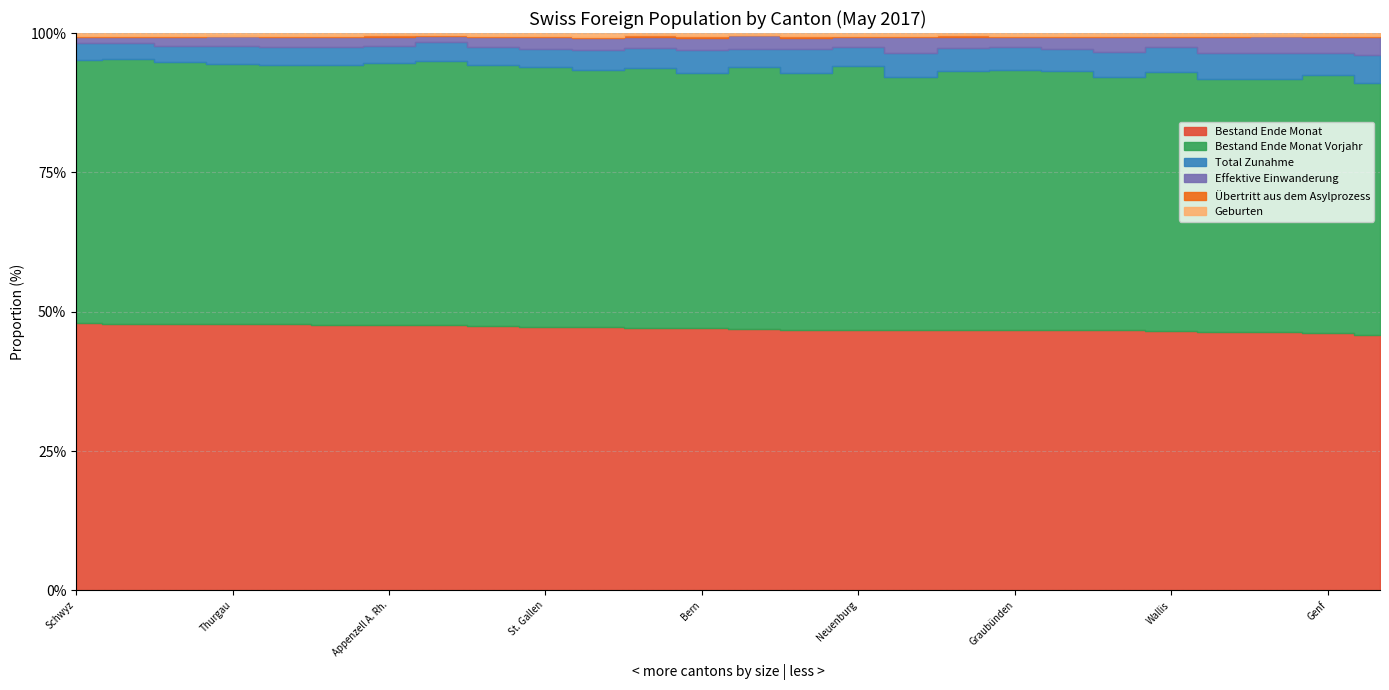

Reading left to right, transcribe all the data shown in this chart.

Bestand Ende Monat: Aargau=161339	Appenzell A. Rh.=8504	Appenzell I. Rh.=1646	Basel-Land=62161	Basel-Stadt=69820	Bern=155283	Freiburg=69230	Genf=173994	Glarus=9212	Graubünden=35379	Jura=10212	Luzern=71545	Neuenburg=45344	Nidwalden=5894	Obwalden=5321	Schaffhausen=20646	Schwyz=31169	Solothurn=57895	St. Gallen=117711	Tessin=98884	Thurgau=66073	Uri=4102	Waadt=259685	Wallis=76138	Zug=34194	Zürich=390452
Bestand Ende Monat Vorjahr: Aargau=157241	Appenzell A. Rh.=8400	Appenzell I. Rh.=1642	Basel-Land=61034	Basel-Stadt=68398	Bern=151248	Freiburg=67677	Genf=173570	Glarus=9172	Graubünden=35276	Jura=10125	Luzern=69885	Neuenburg=45856	Nidwalden=5787	Obwalden=5292	Schaffhausen=20329	Schwyz=30544	Solothurn=56565	St. Gallen=116232	Tessin=99162	Thurgau=64718	Uri=4079	Waadt=257344	Wallis=76303	Zug=33215	Zürich=380948
Total Zunahme: Aargau=10869	Appenzell A. Rh.=532	Appenzell I. Rh.=120	Basel-Land=3780	Basel-Stadt=7156	Bern=13280	Freiburg=5367	Genf=15264	Glarus=553	Graubünden=3235	Jura=773	Luzern=7020	Neuenburg=3236	Nidwalden=543	Obwalden=456	Schaffhausen=1413	Schwyz=2033	Solothurn=3954	St. Gallen=8388	Tessin=6930	Thurgau=4335	Uri=364	Waadt=27841	Wallis=7208	Zug=3101	Zürich=36310
Effektive Einwanderung: Aargau=6198	Appenzell A. Rh.=315	Appenzell I. Rh.=34	Basel-Land=2243	Basel-Stadt=4529	Bern=7316	Freiburg=3197	Genf=10863	Glarus=192	Graubünden=1332	Jura=430	Luzern=4409	Neuenburg=1843	Nidwalden=261	Obwalden=250	Schaffhausen=826	Schwyz=661	Solothurn=2208	St. Gallen=5203	Tessin=5067	Thurgau=2509	Uri=172	Waadt=18879	Wallis=3188	Zug=2100	Zürich=23073
Übertritt aus dem Asylprozess: Aargau=500	Appenzell A. Rh.=50	Appenzell I. Rh.=9	Basel-Land=178	Basel-Stadt=79	Bern=1064	Freiburg=276	Genf=445	Glarus=45	Graubünden=160	Jura=74	Luzern=302	Neuenburg=165	Nidwalden=35	Obwalden=21	Schaffhausen=65	Schwyz=145	Solothurn=245	St. Gallen=393	Tessin=211	Thurgau=97	Uri=27	Waadt=805	Wallis=243	Zug=102	Zürich=1001
Geburten: Aargau=2012	Appenzell A. Rh.=65	Appenzell I. Rh.=12	Basel-Land=657	Basel-Stadt=809	Bern=1846	Freiburg=928	Genf=1941	Glarus=94	Graubünden=352	Jura=89	Luzern=909	Neuenburg=505	Nidwalden=73	Obwalden=54	Schaffhausen=222	Schwyz=323	Solothurn=668	St. Gallen=1368	Tessin=640	Thurgau=713	Uri=34	Waadt=3111	Wallis=781	Zug=440	Zürich=4900